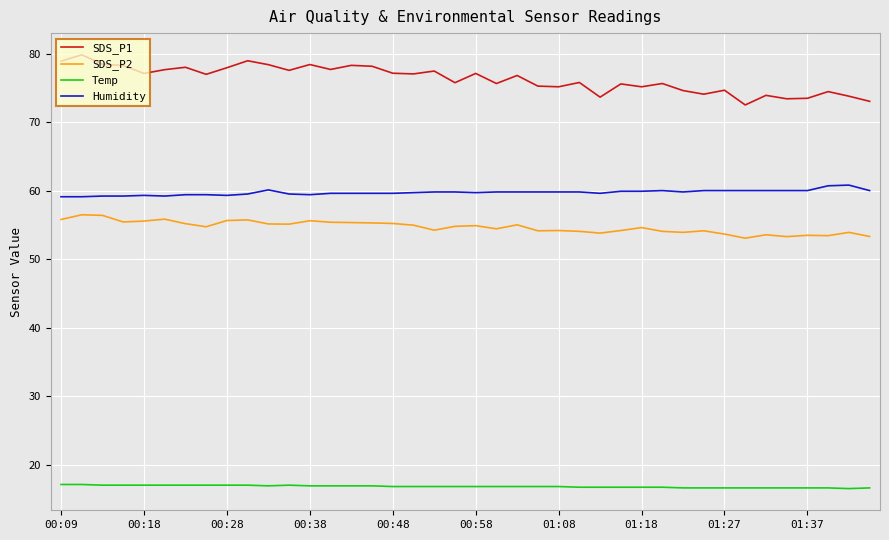

What is the greatest value displayed?

79.8